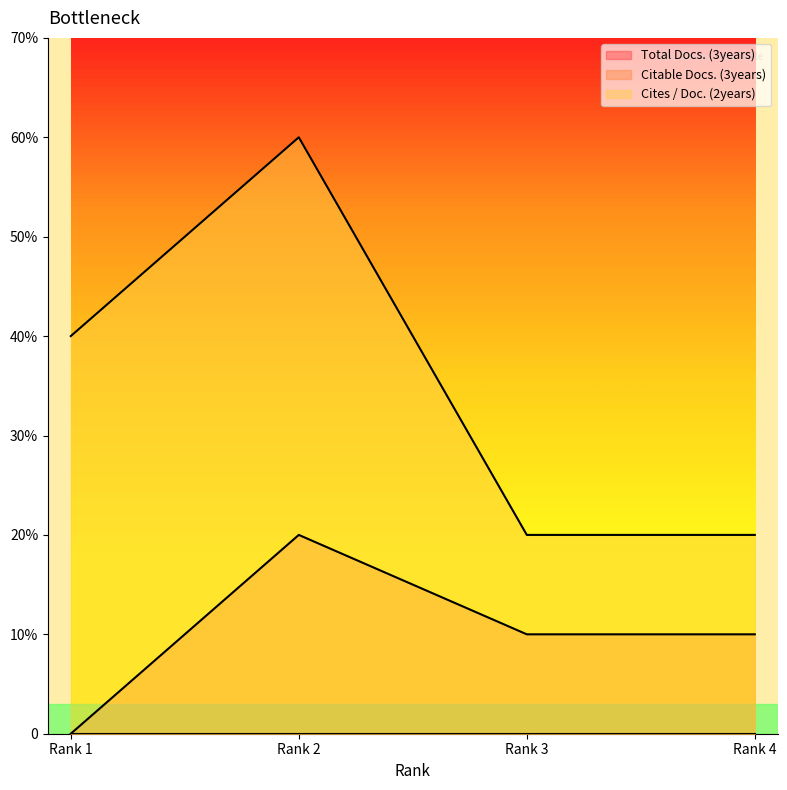

Which series has the largest range (max minus min)?

Cites / Doc. (2years)